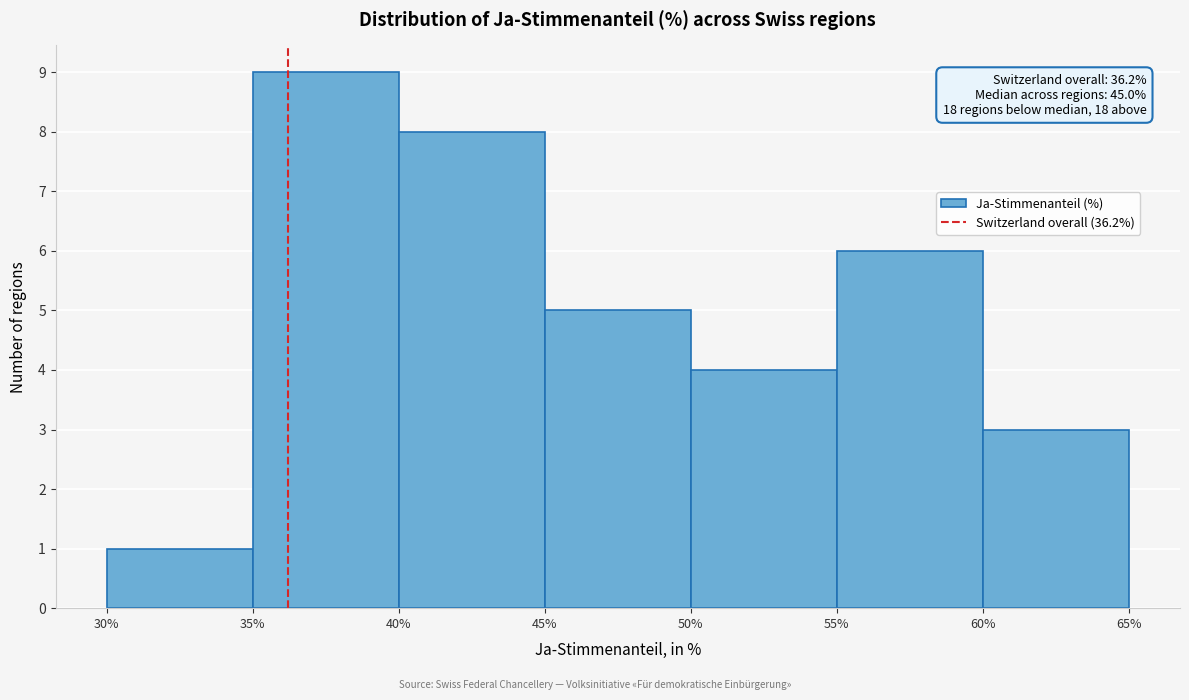

Which range on the x-axis has the tallest bar?

35% to 40%